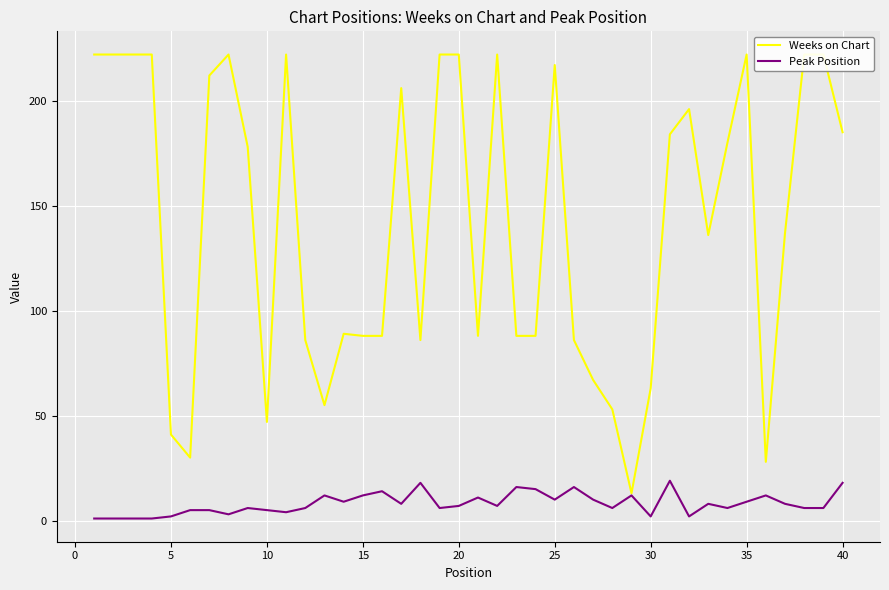

True or false: Peak Position and Weeks on Chart cross at least once.

False